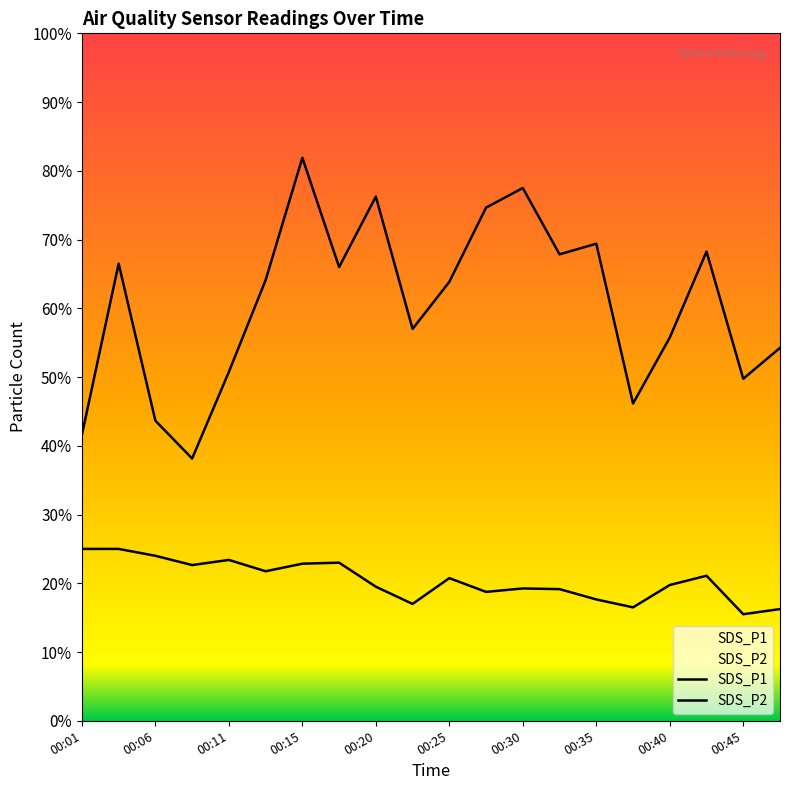

Which series has the largest total across all categories?

SDS_P1